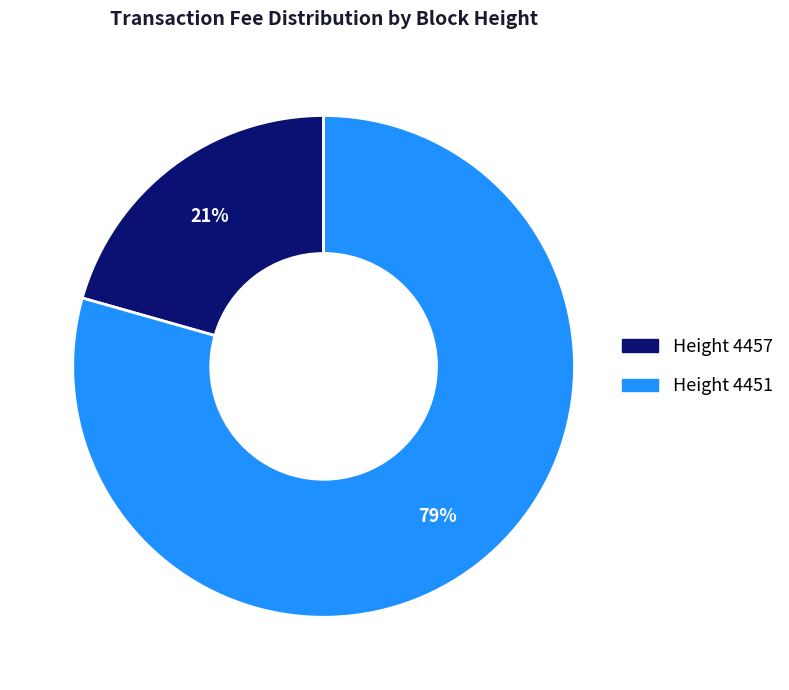

Is there a majority slice in this chart?

Yes